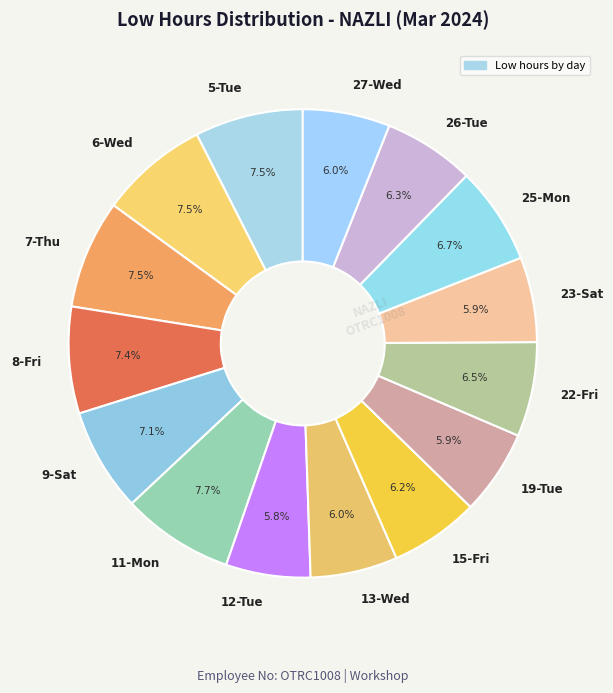

What is the ratio of the value at 19-Tue to the value at 15-Fri?

1.0